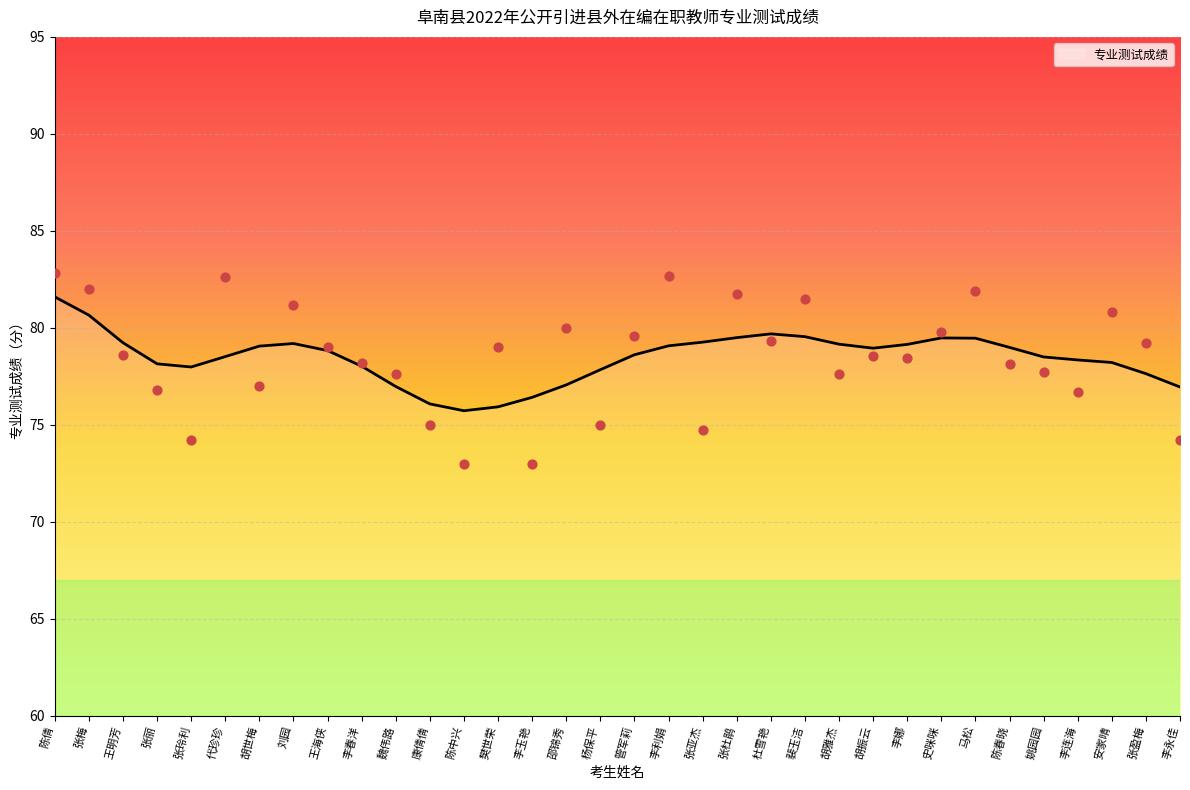

Approximately how many times larger is the value at 李春洋 compared to 杨保平?

1.0